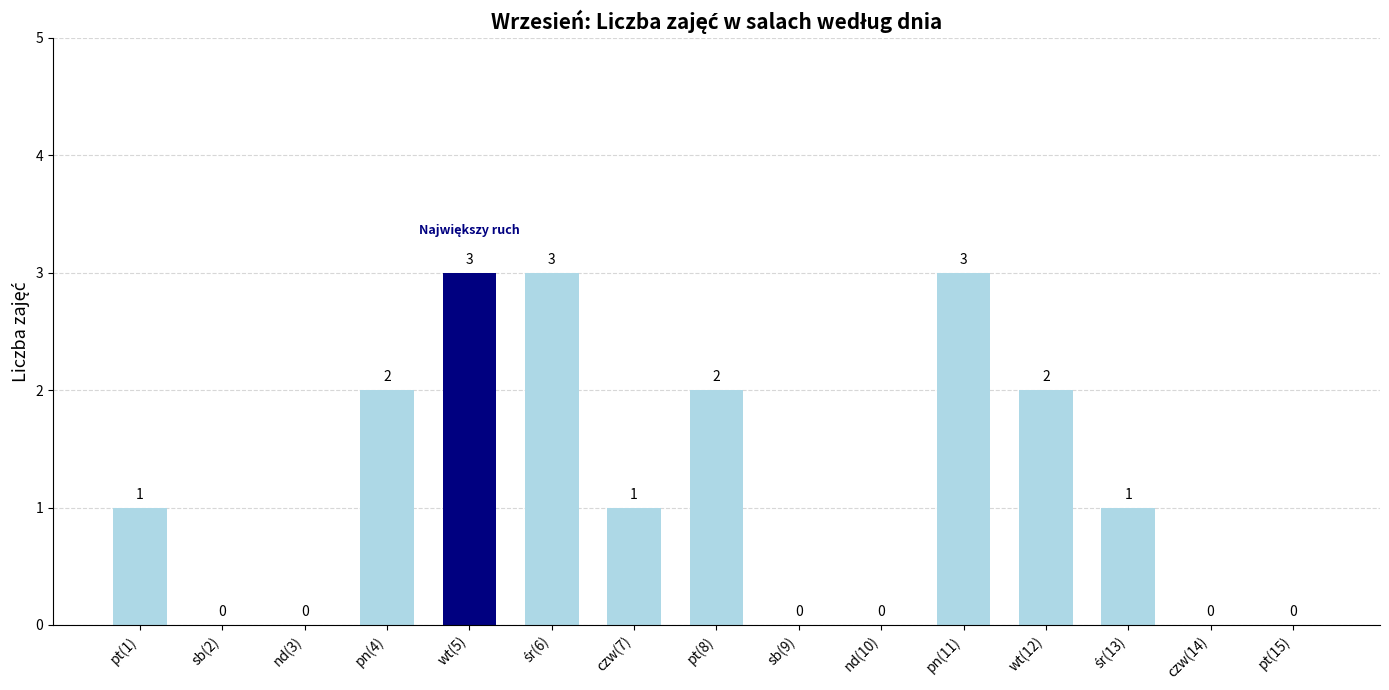

Are the bars grouped side by side (vs. stacked)?

No